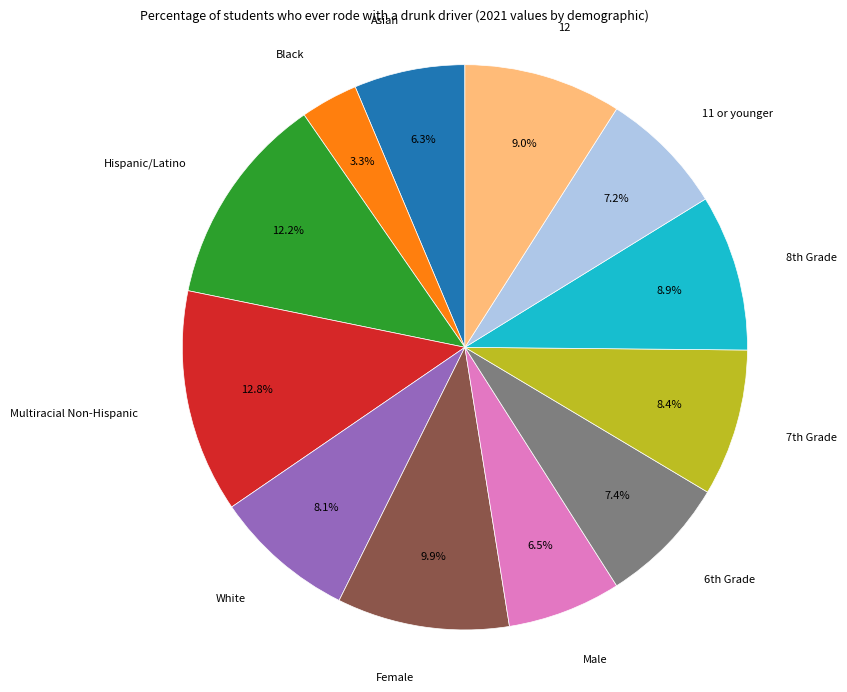

What is the smallest slice in the pie chart?

Black